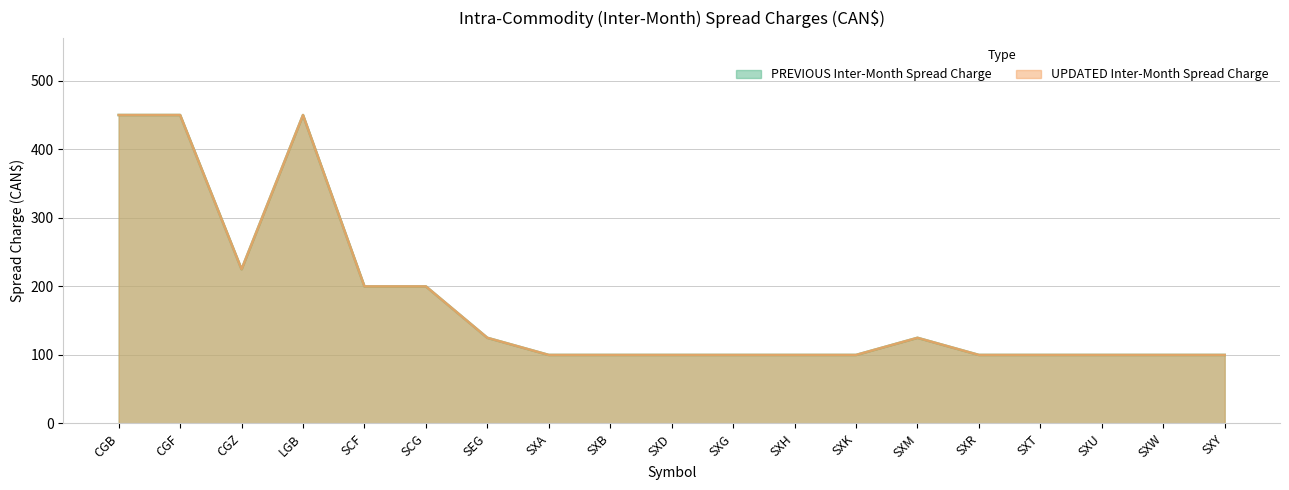

What is the total value across all series at SXY?

200